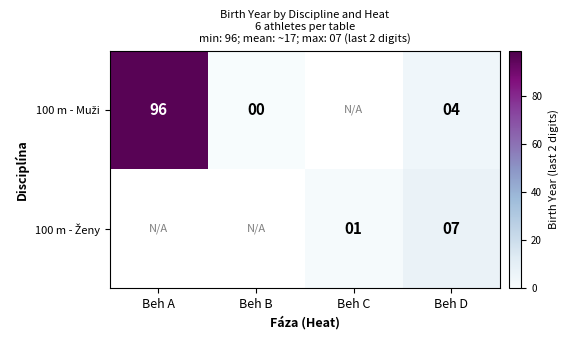

What is the spread (max minus min) of values at Beh D?

3